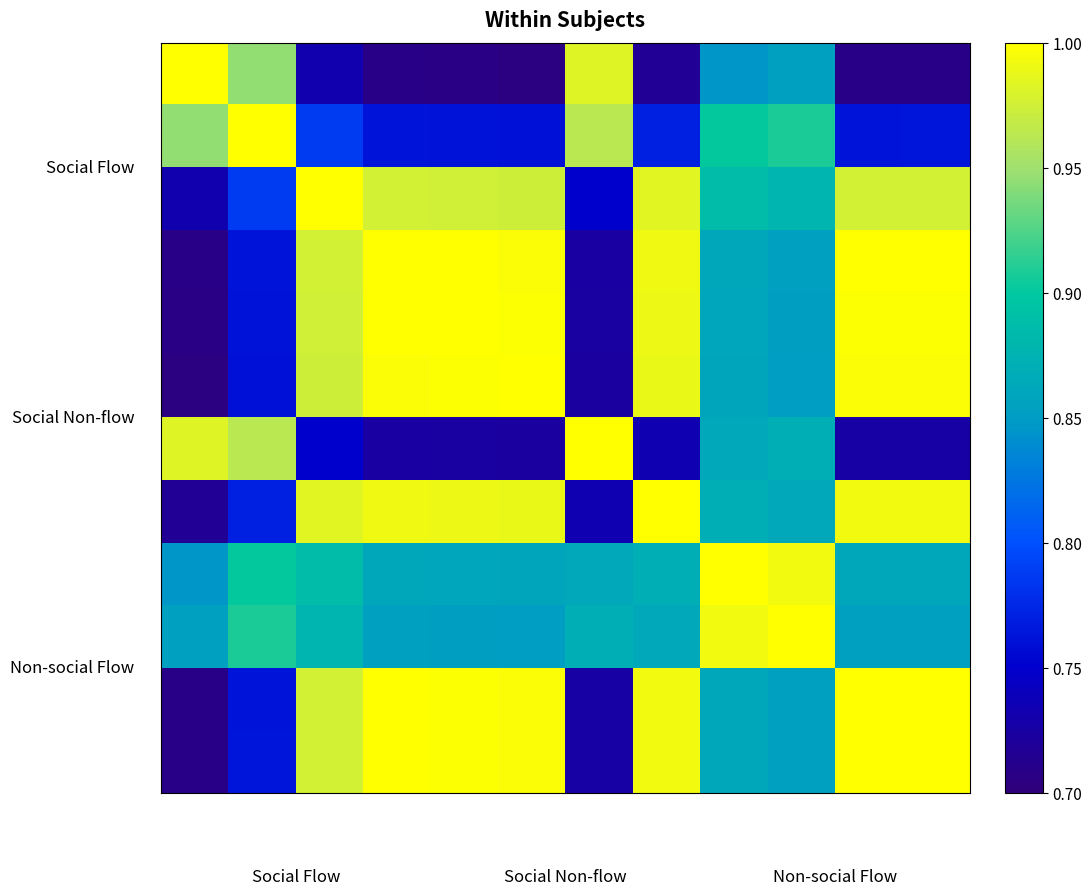

Which label corresponds to the smallest value in the chart?

5